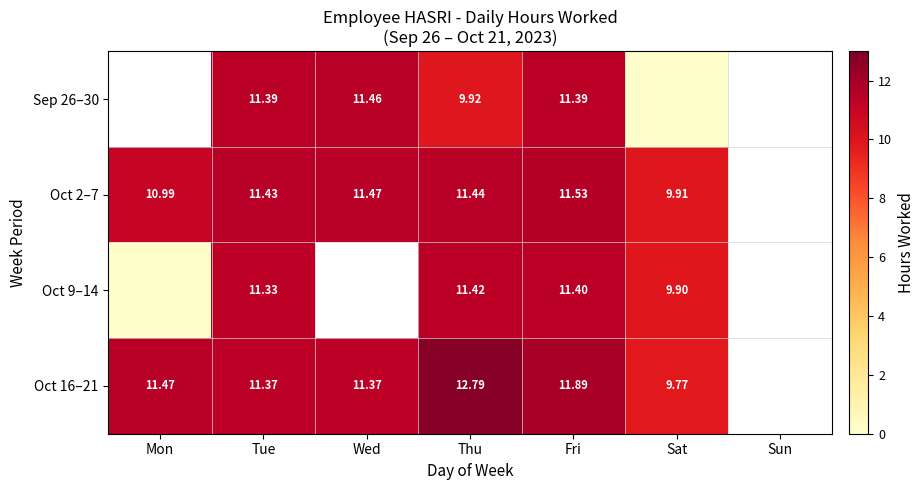

What is the total value across all series at Tue?

45.5